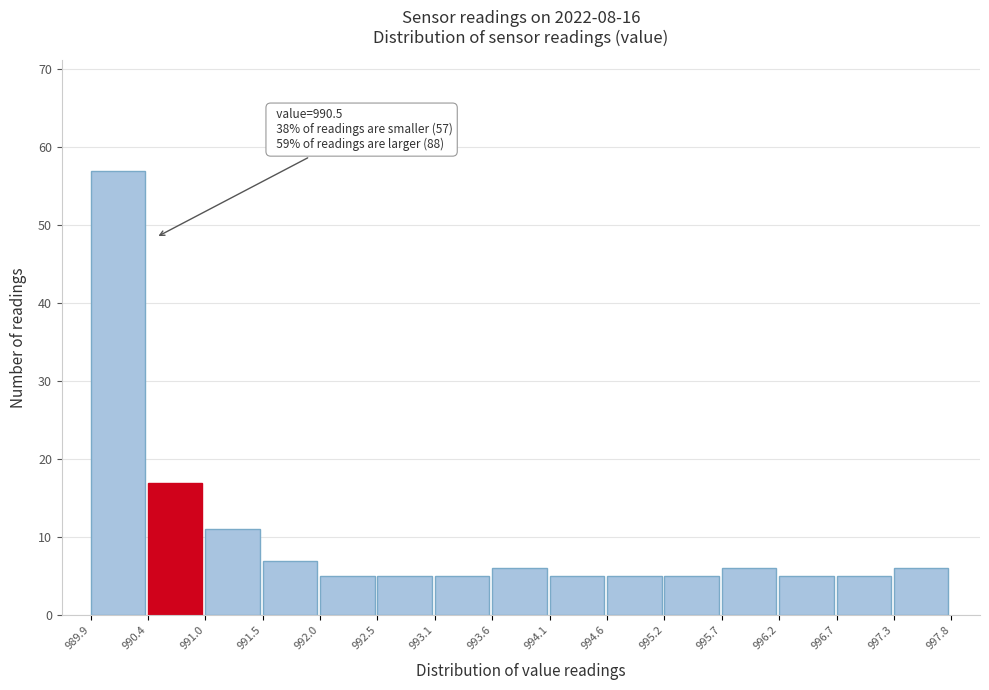

Which range on the x-axis has the tallest bar?

989.9 to 990.4